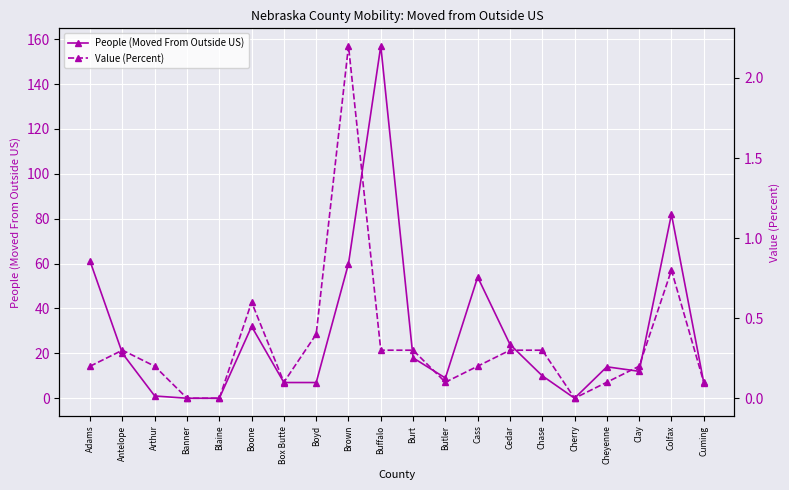

What position from the right is Antelope?

19